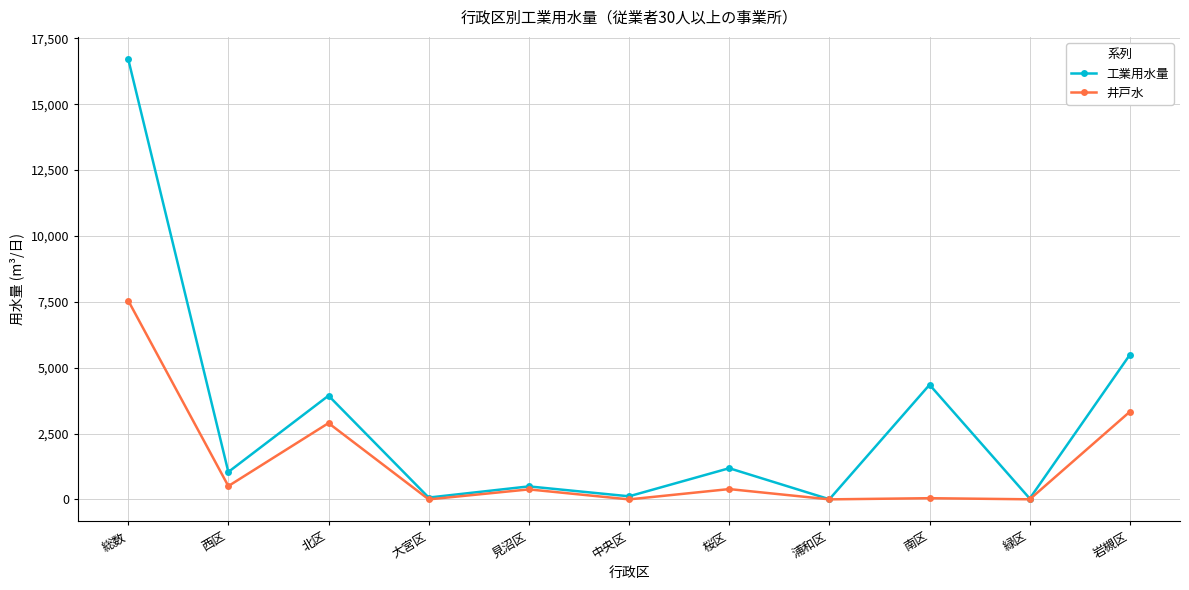

How many lines are shown in the chart?

2